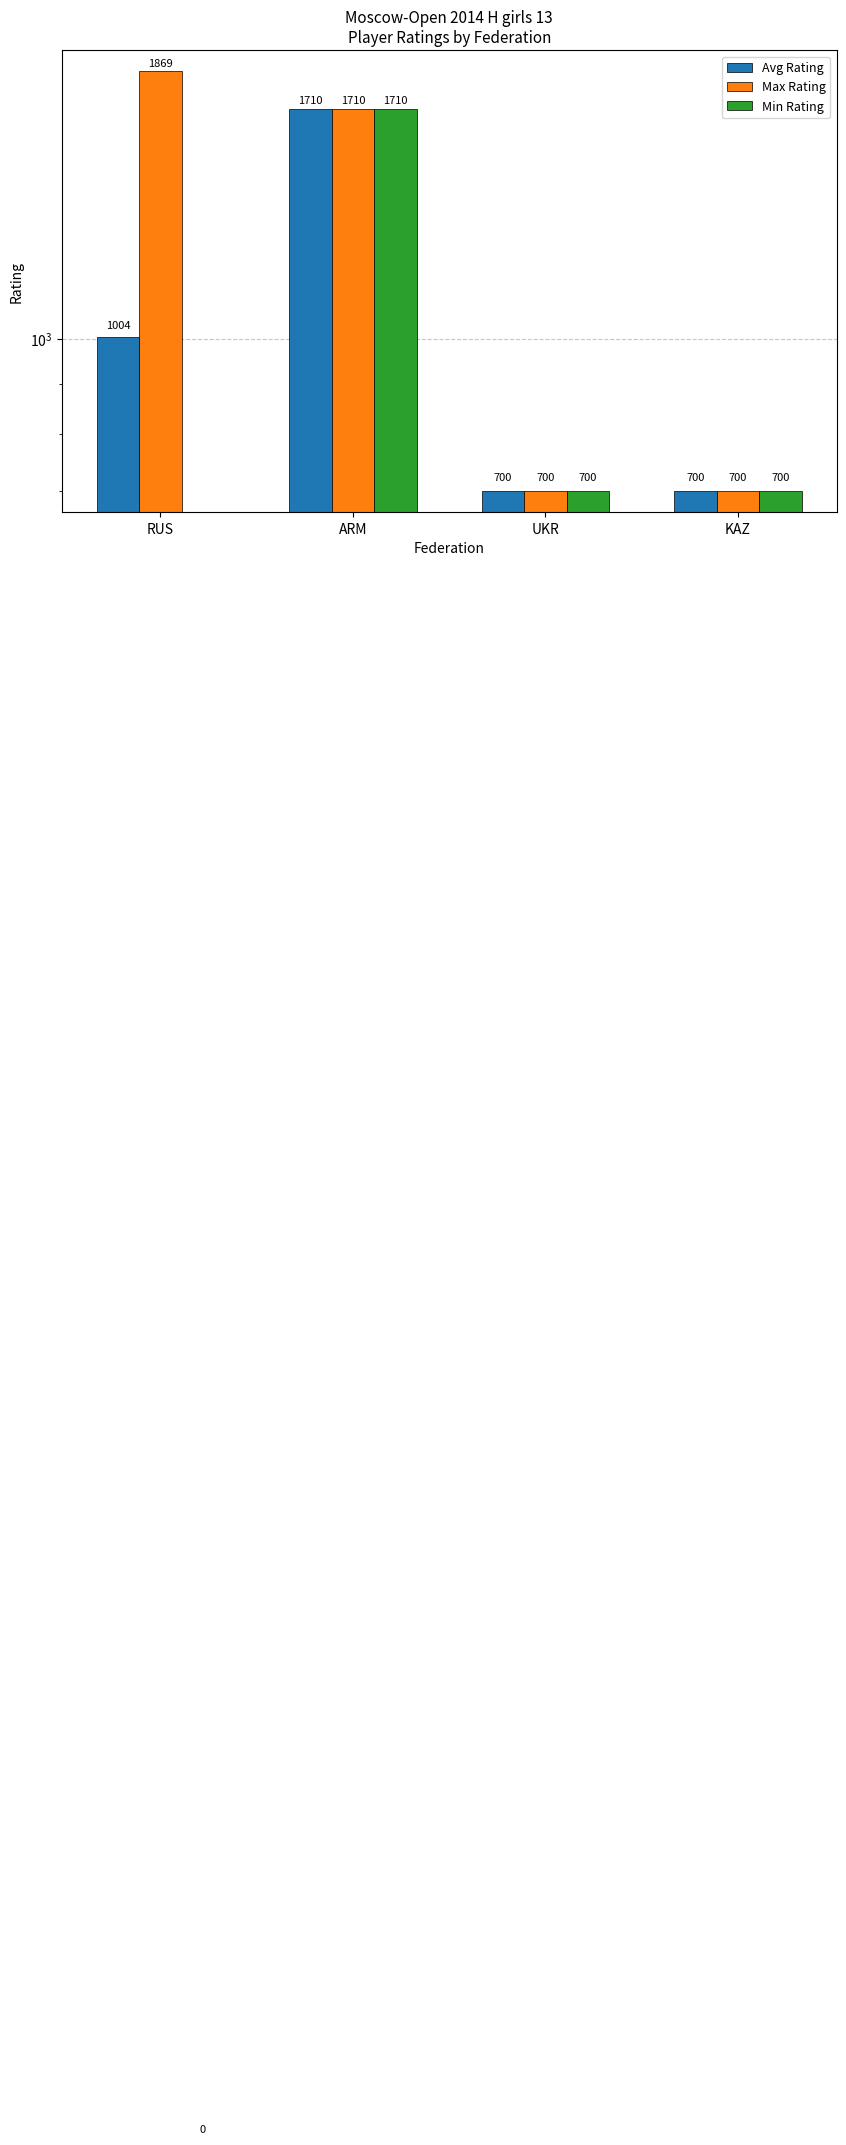

Which category has the lowest value in the Max Rating series?

UKR